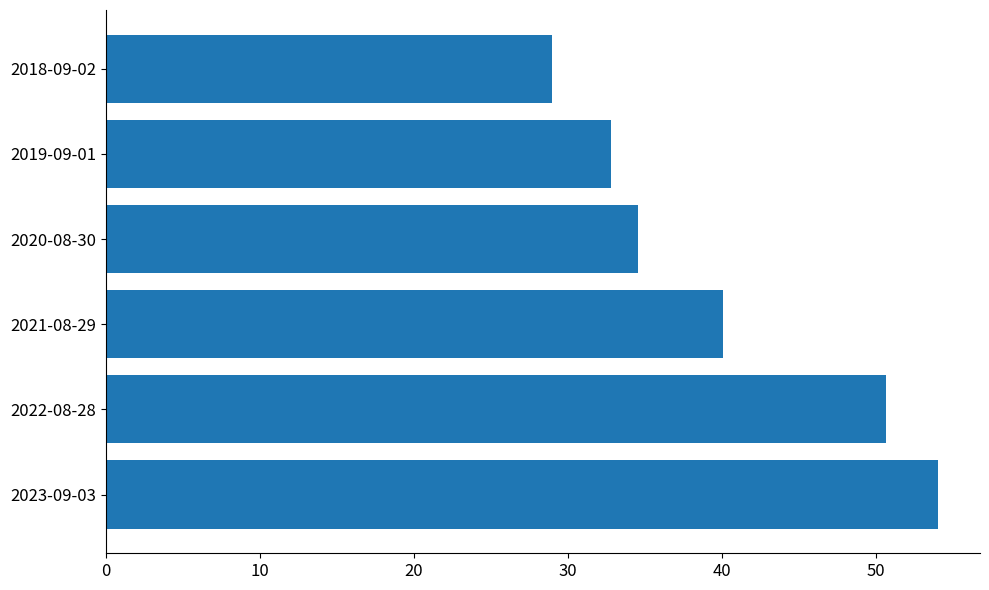

Rank the categories by value from highest to lowest.

2023-09-03, 2022-08-28, 2021-08-29, 2020-08-30, 2019-09-01, 2018-09-02